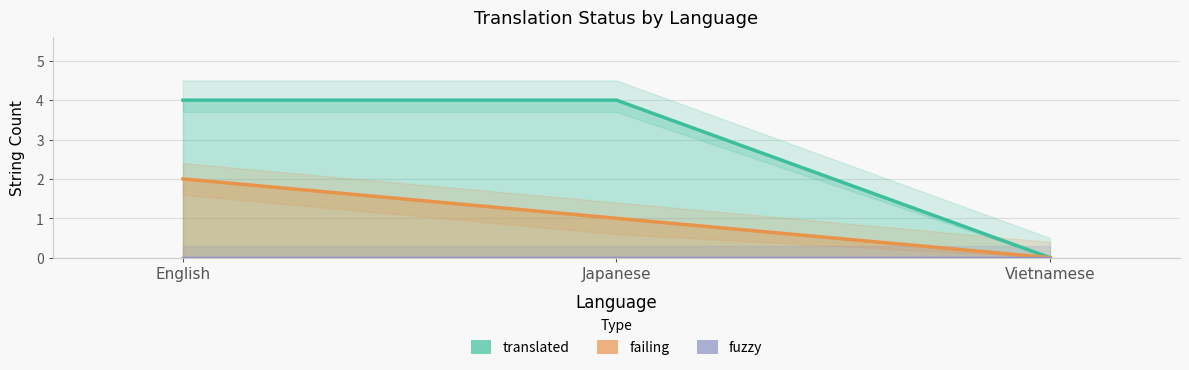

What is the sum of all translated values?

8